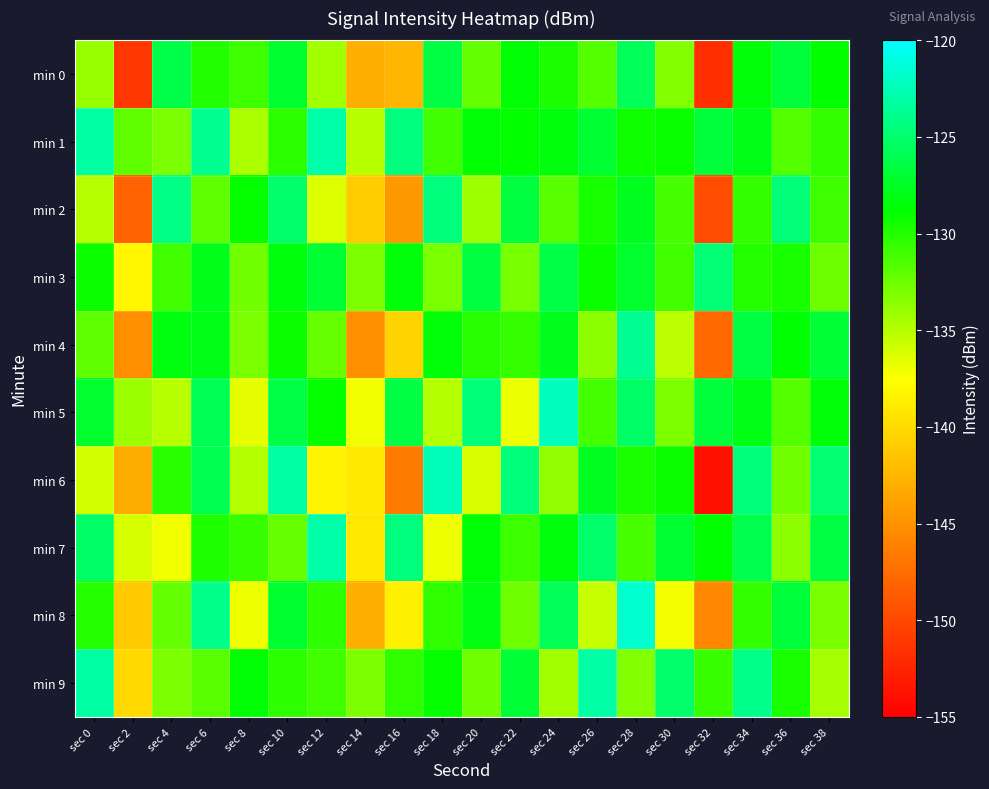

Which category has the highest value across all series?

sec 28